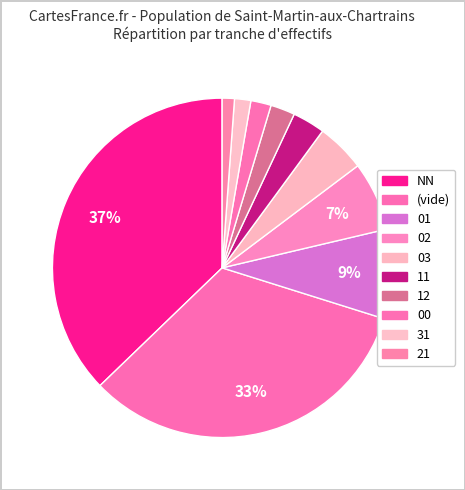

Is there a majority slice in this chart?

No